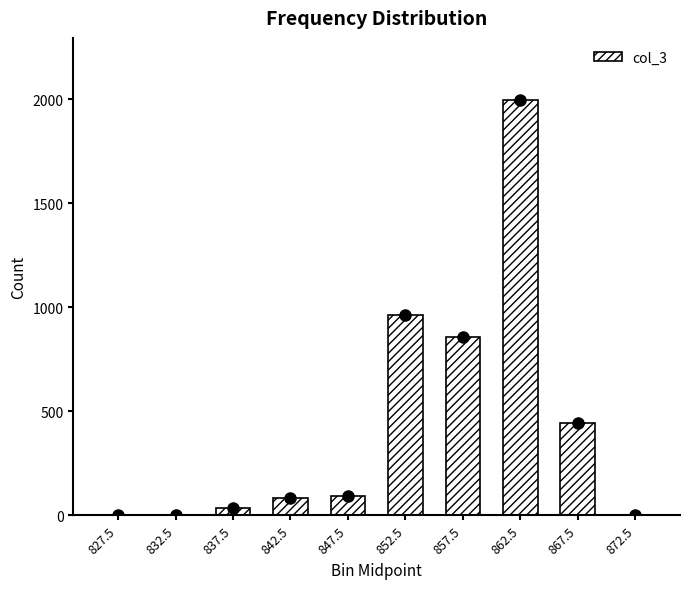

Is it true that the value at 857.5 is 348?

False